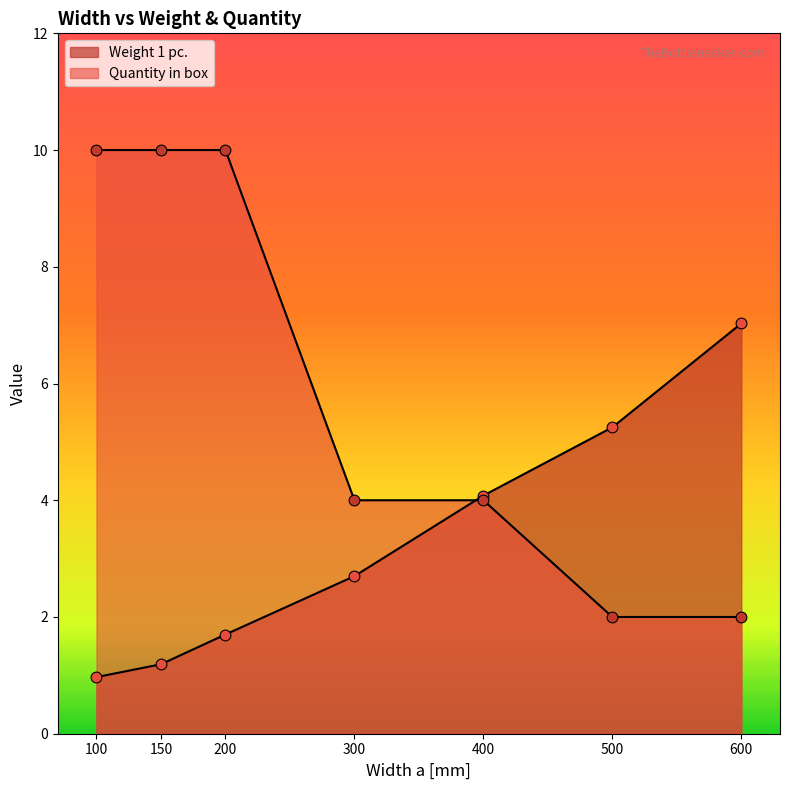

Which series has the largest Y range (max minus min)?

Quantity in box